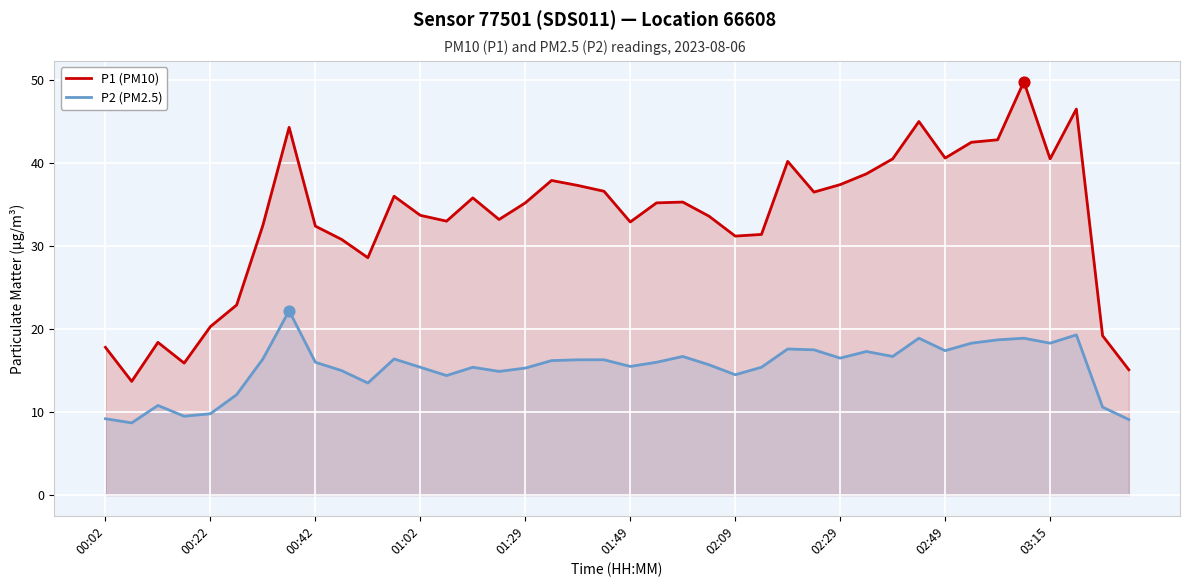

At how many categories does at least one series exceed 24?

32